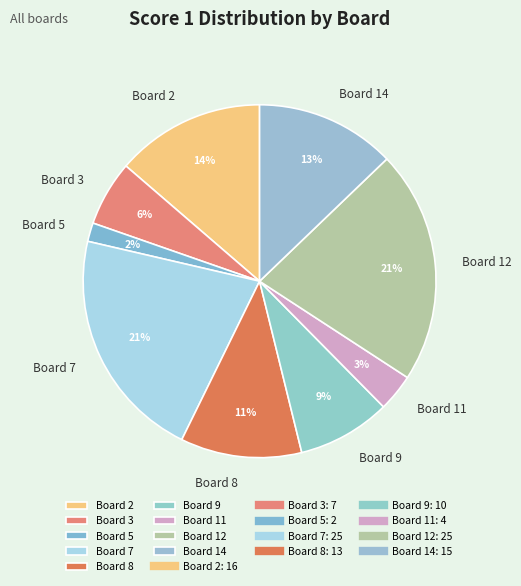

The Board 8 slice represents 17% of the pie. True or false?

False